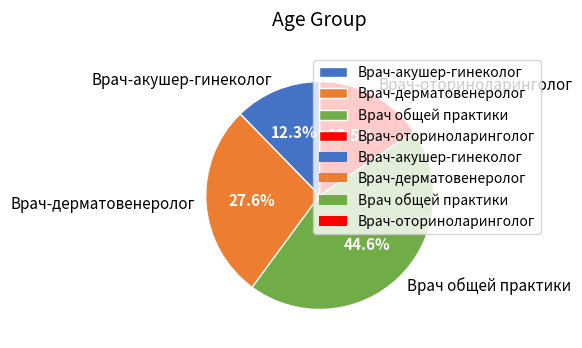

Does Врач-оториноларинголог account for over 50% of the chart?

No